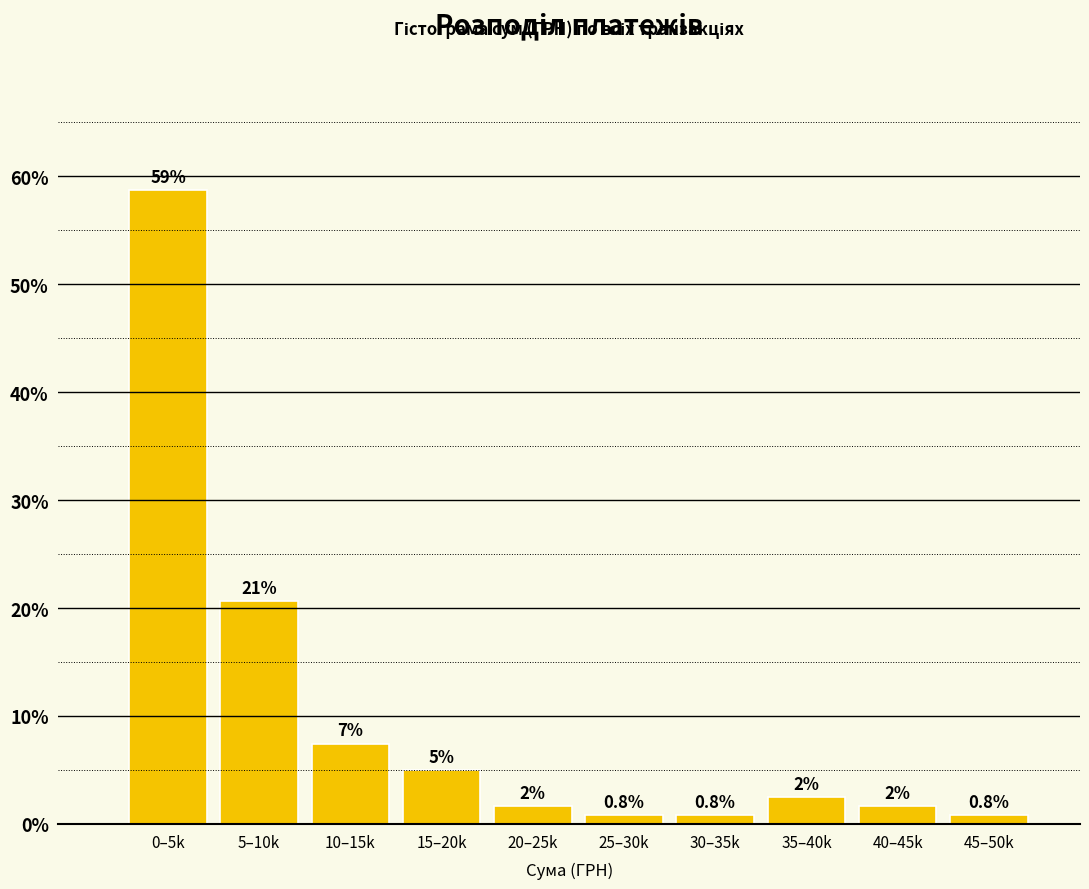

Are the bars horizontal?

No